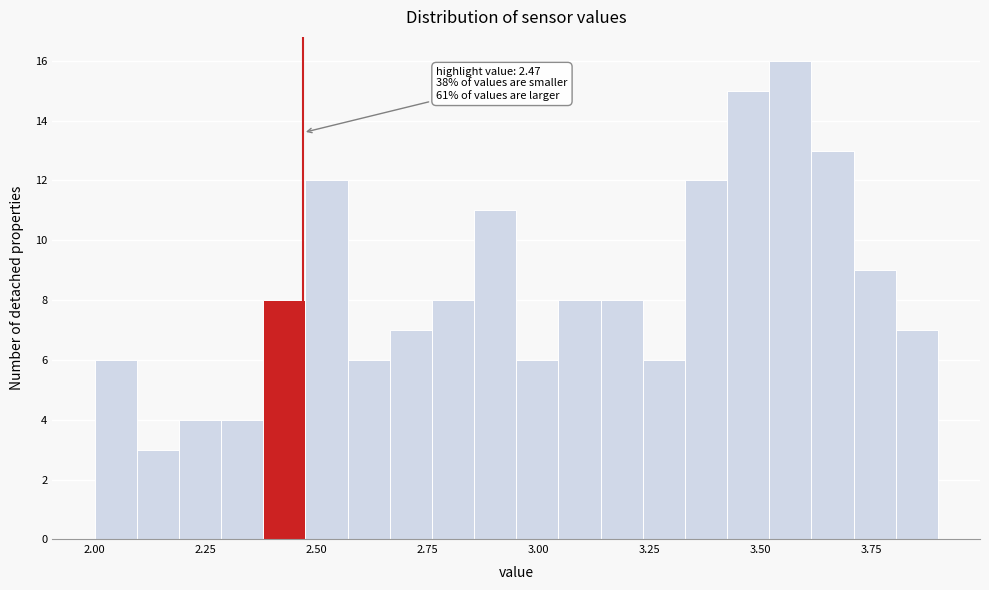

Read against the x-axis, roughly where is the centre of the tallest bar?

3.55